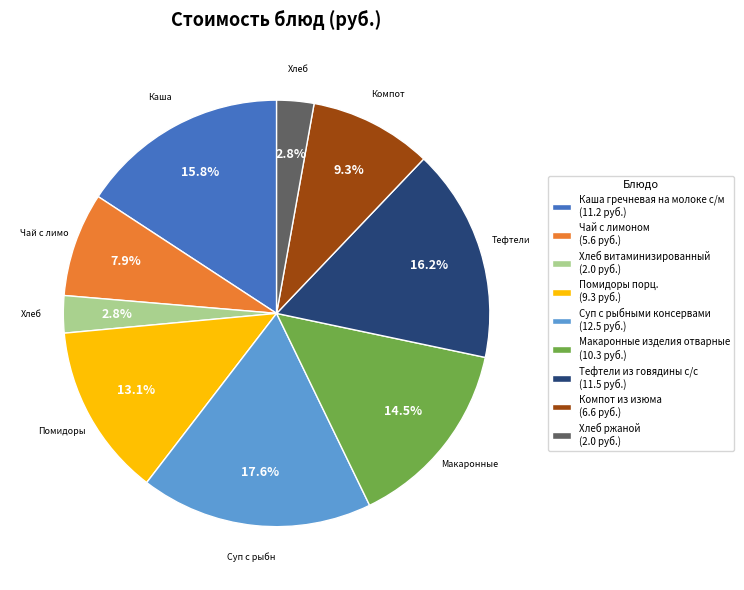

Which has a higher value, Хлеб витаминизированный (2.0 руб.) or Макаронные изделия отварные (10.3 руб.)?

Макаронные изделия отварные (10.3 руб.)